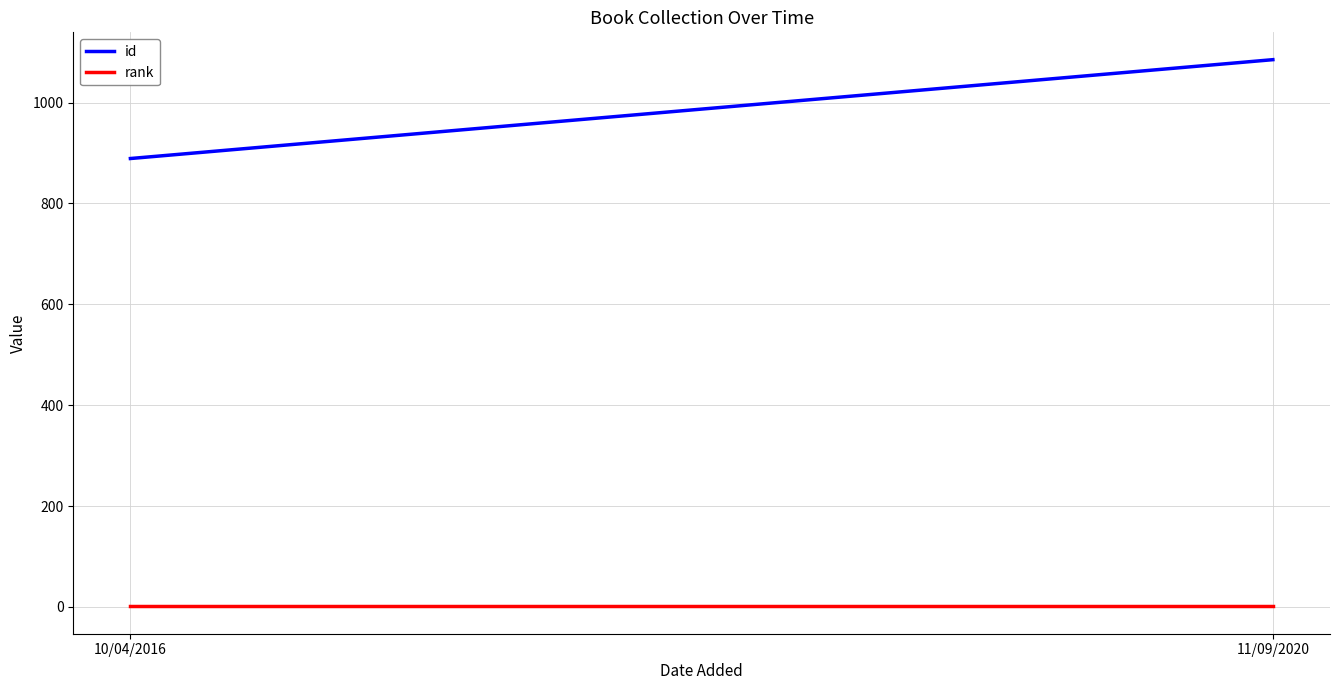

What is the average value of the rank series?

1